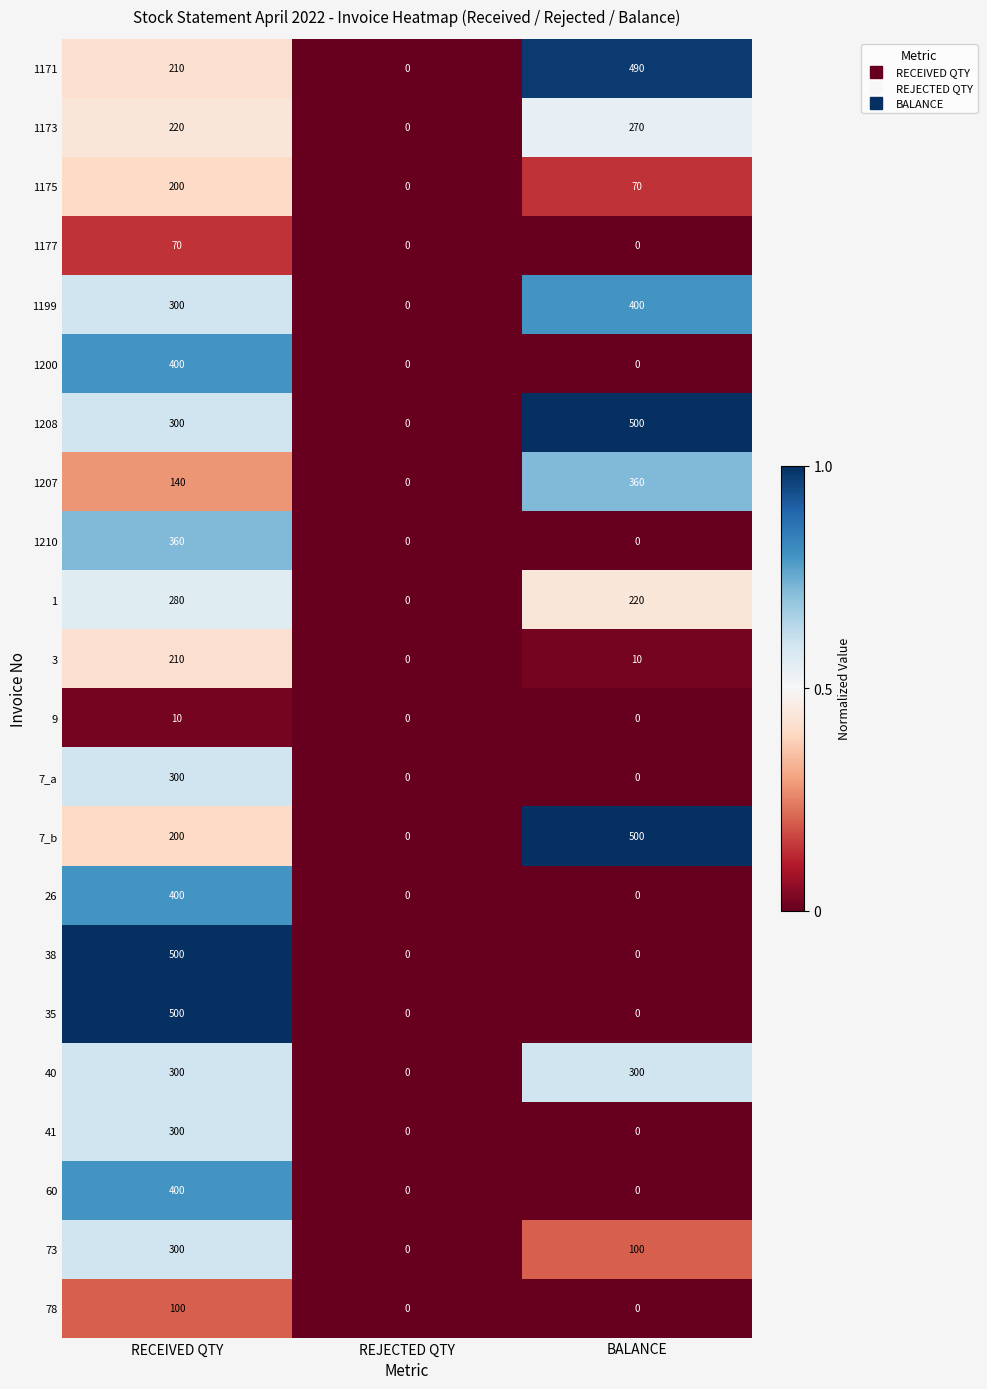

At which category is the sum across all series the highest?

RECEIVED QTY